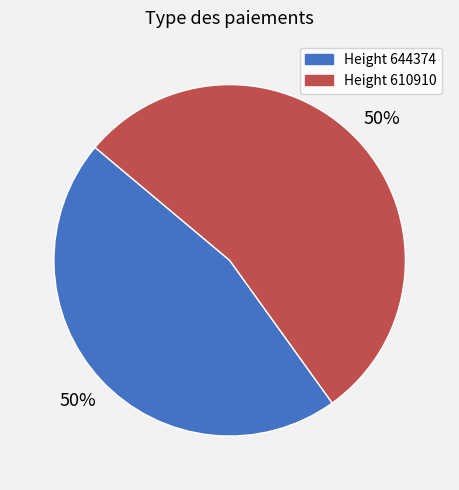

How many segments does this pie chart have?

2